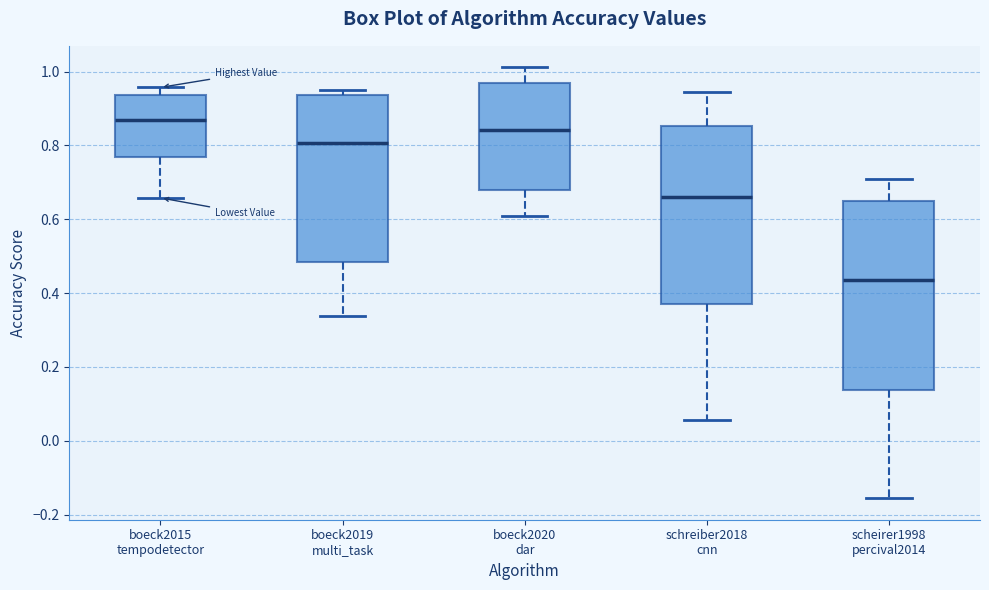

Where does the median line of the box for boeck2019 multi_task sit on the y-axis? The values are not printed on the chart, so give them approximately, as read against the axis.

0.80